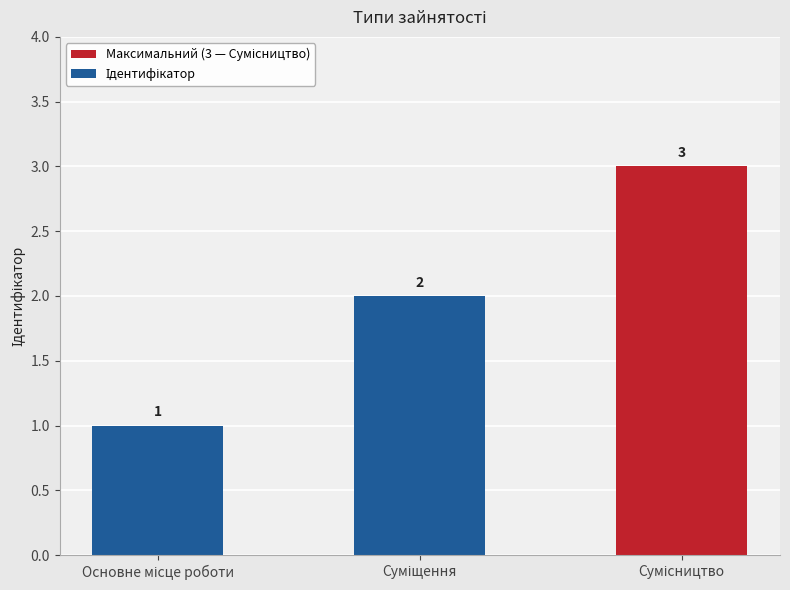

What is the maximum value shown in the chart?

3